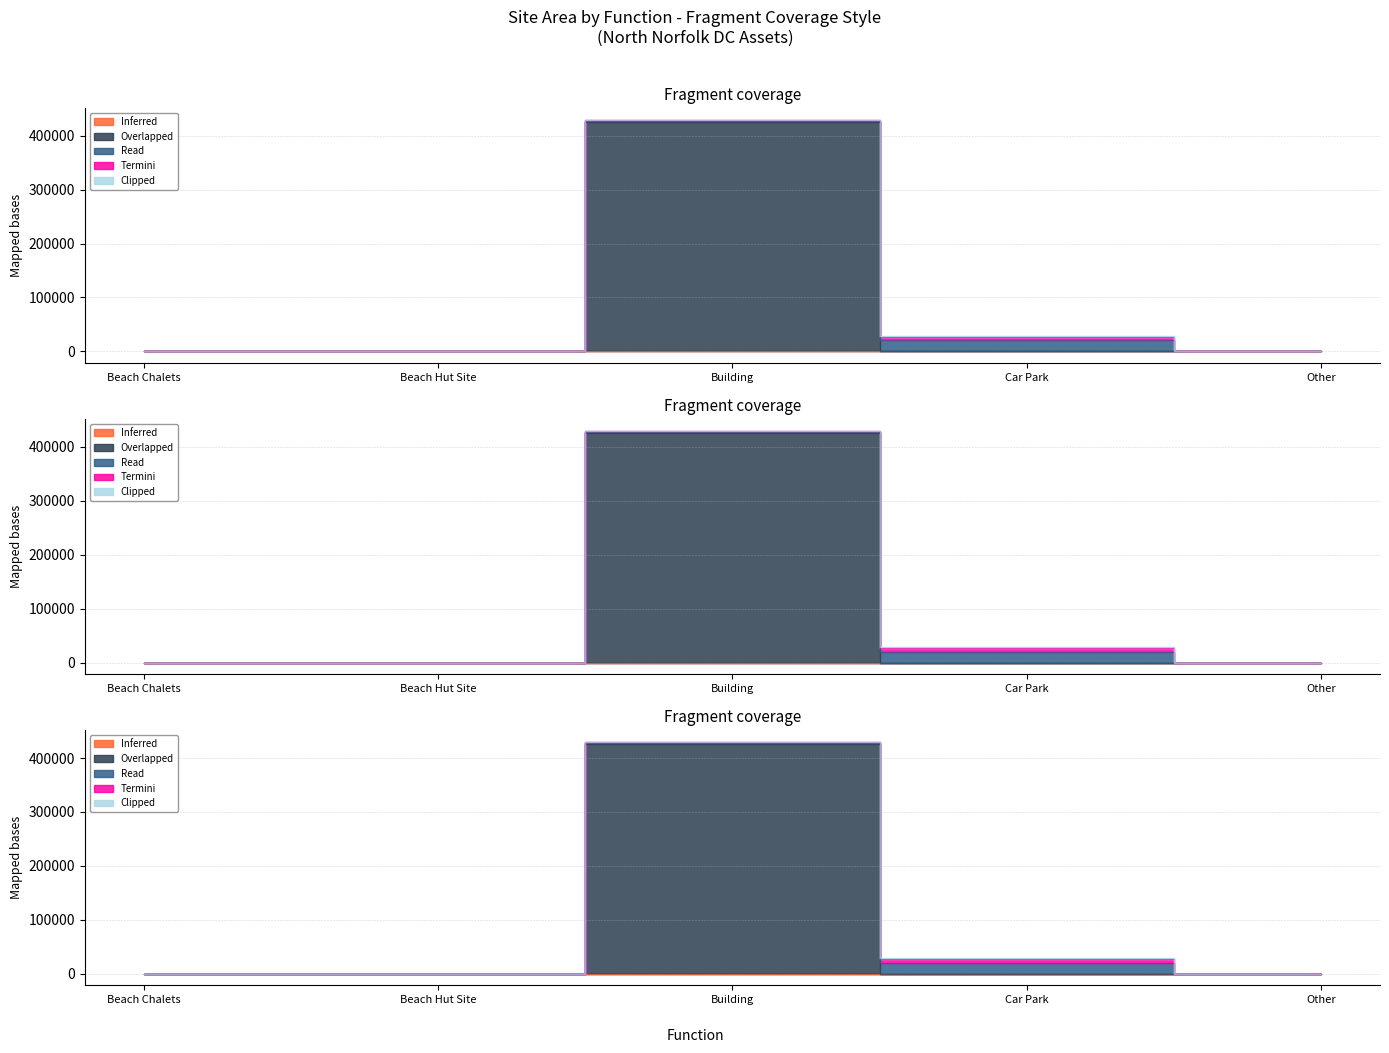

How many lines are shown in the chart?

5